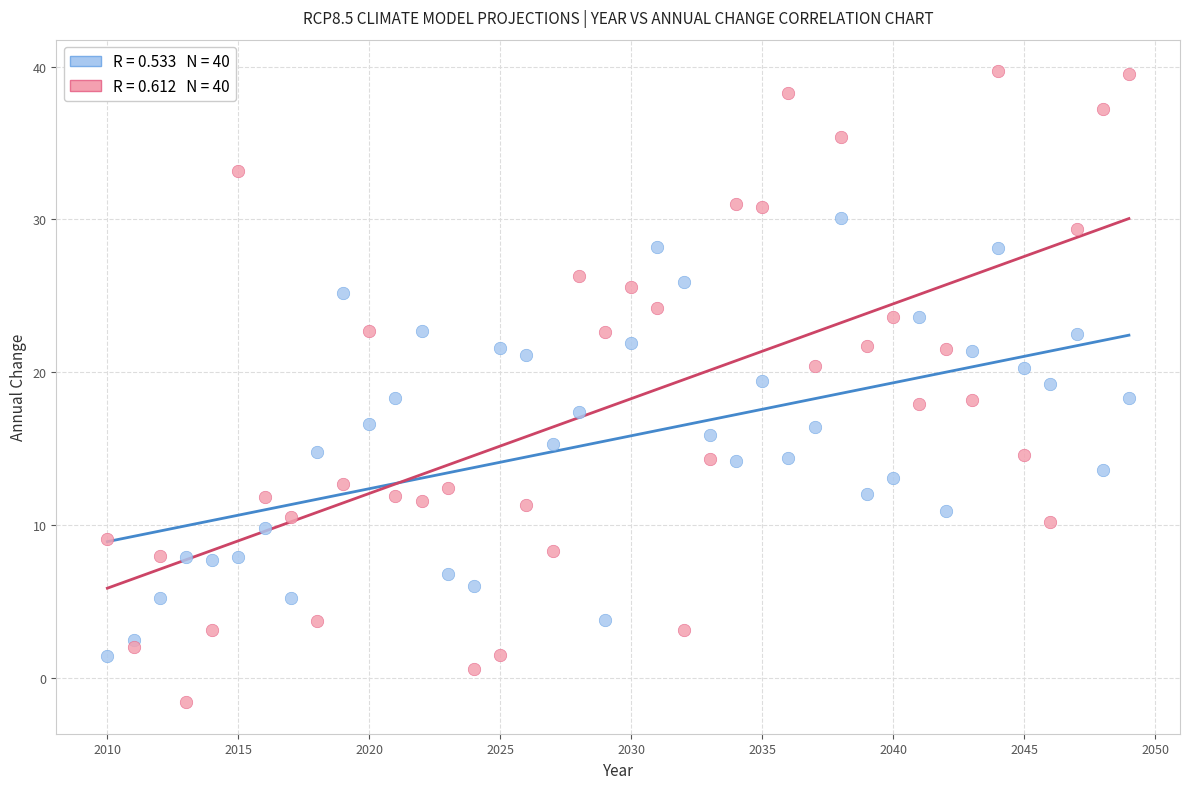

Across all data points, what is the range of X values (max minus min)?

39.0